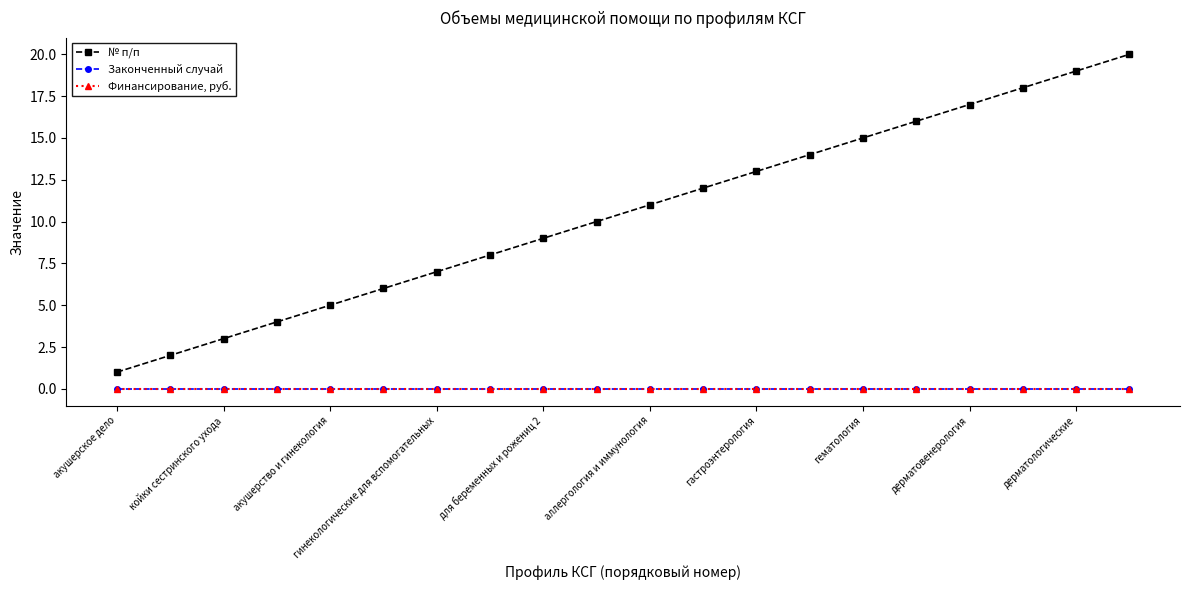

What is the highest value of the № п/п series?

20